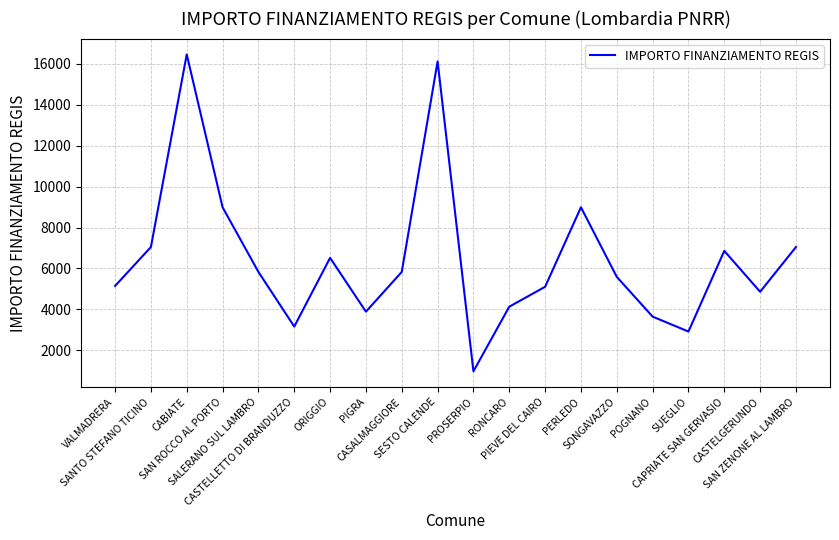

What is the difference between the values at SUEGLIO and PROSERPIO?

1944